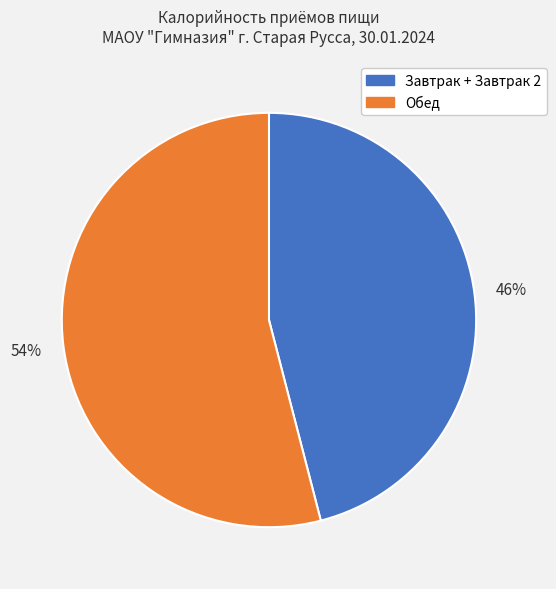

Is there any slice that represents more than half of the pie?

Yes